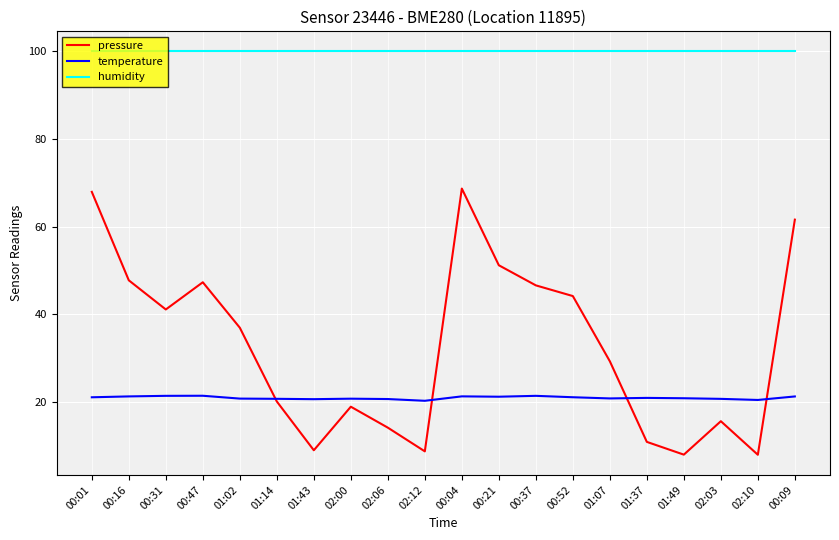

At which label is pressure closest to 38?

01:02